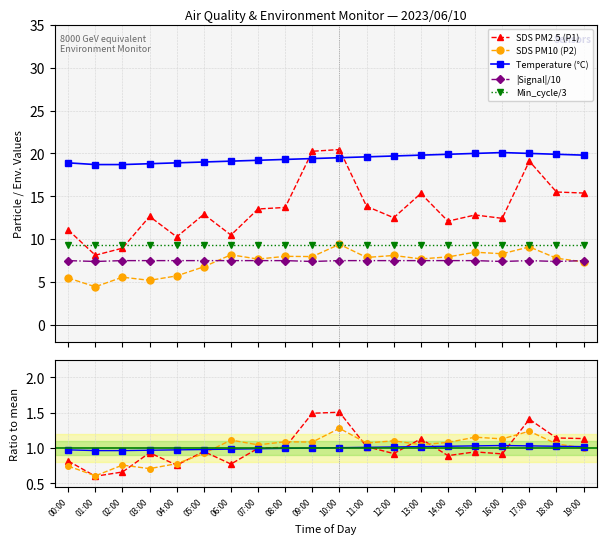

What is the value of the SDS PM10 (P2) point at the 7th from the left?

8.2